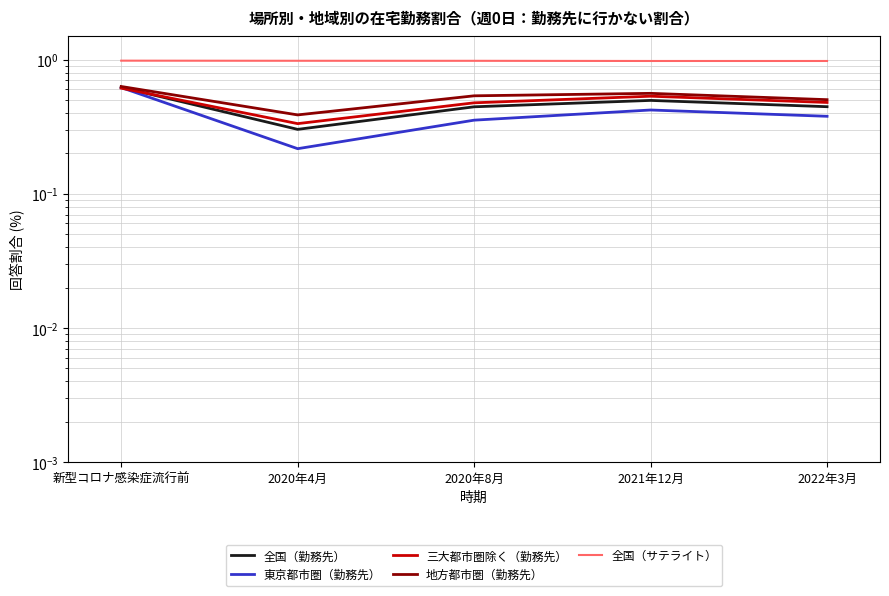

What is the label of the 5th point from the left?

2022年3月